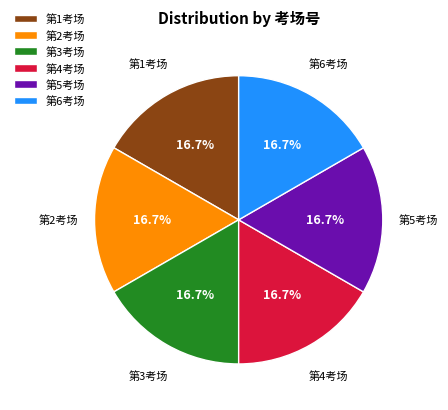

How many segments does this pie chart have?

6